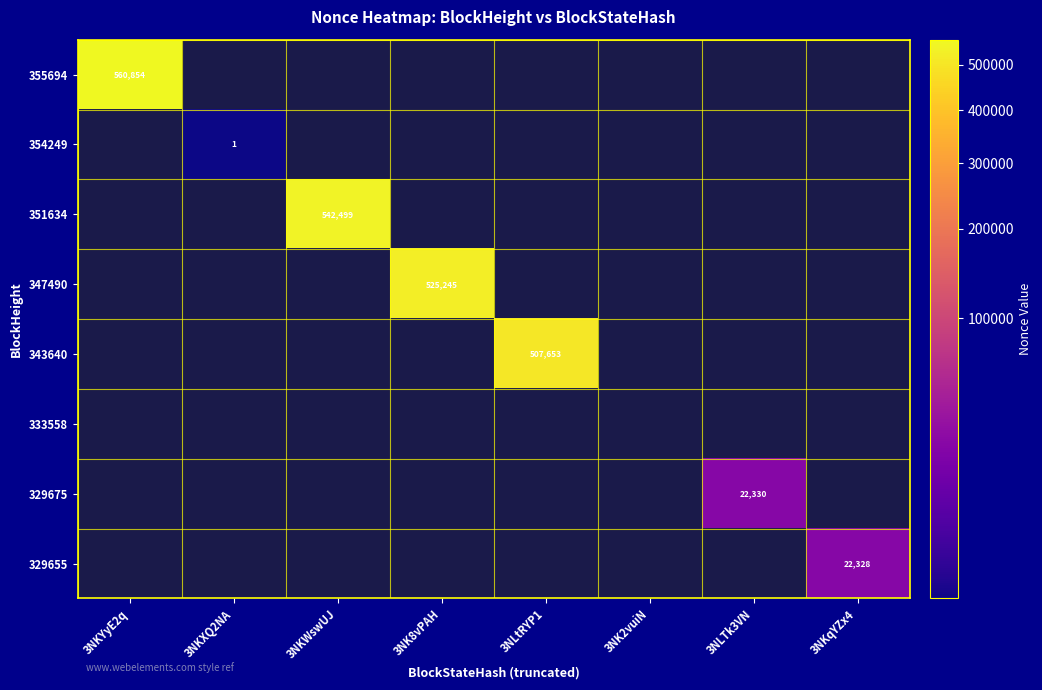

Is the value of 347490 at 3NK8vPAH greater than the value of 351634 at 3NKWswUJ?

No